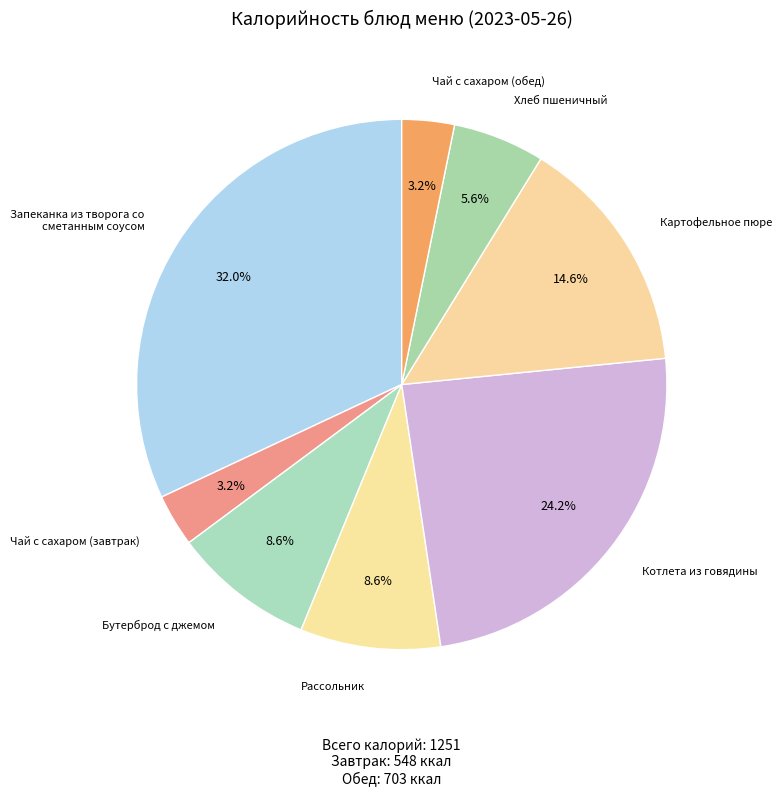

Does any single category account for the majority?

No